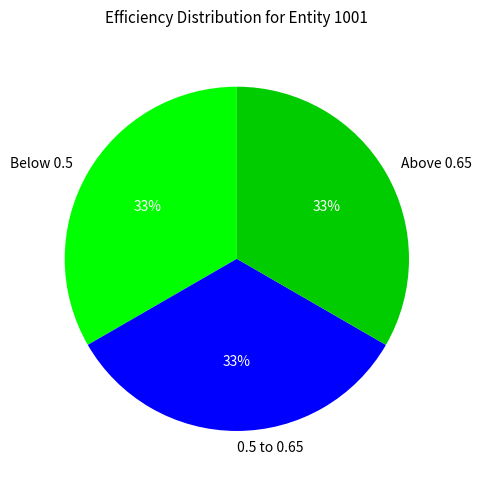

Approximately how many times larger is the value at 0.5 to 0.65 compared to Below 0.5?

1.0